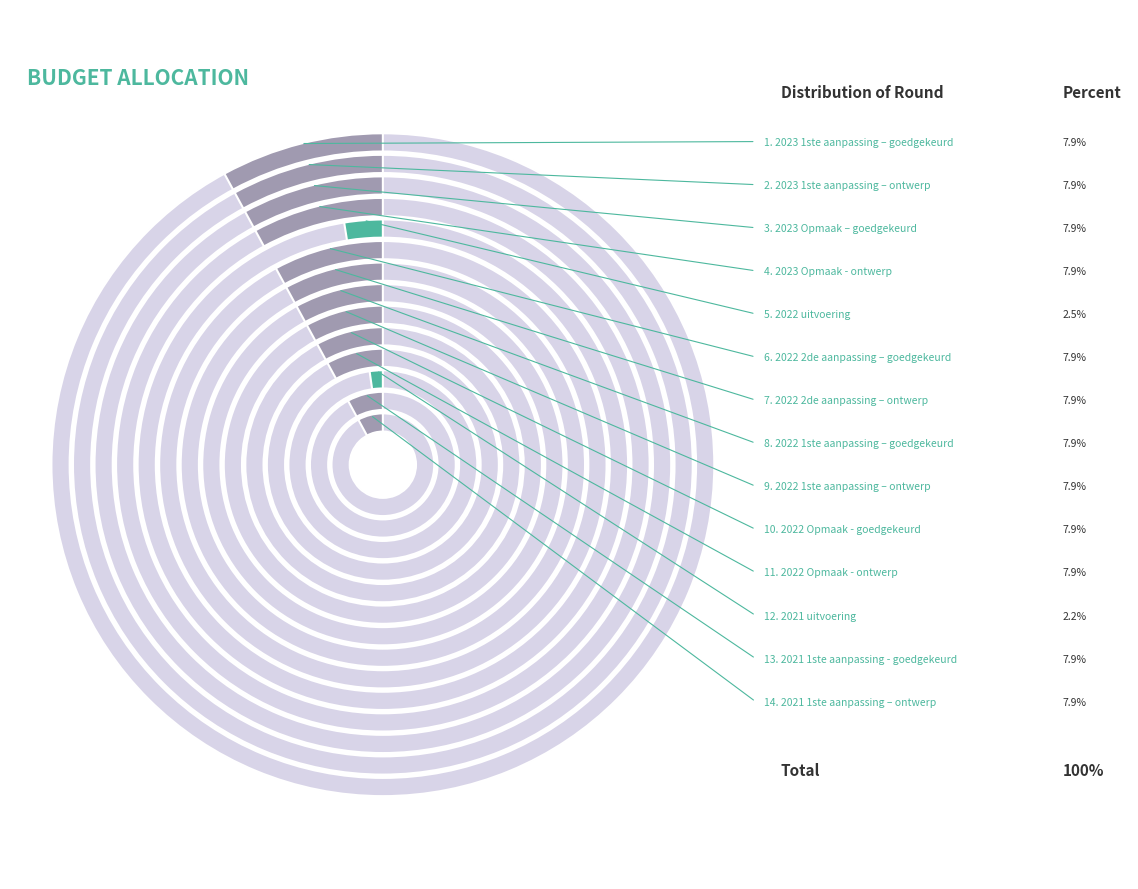

Count the number of slices in the pie.

14